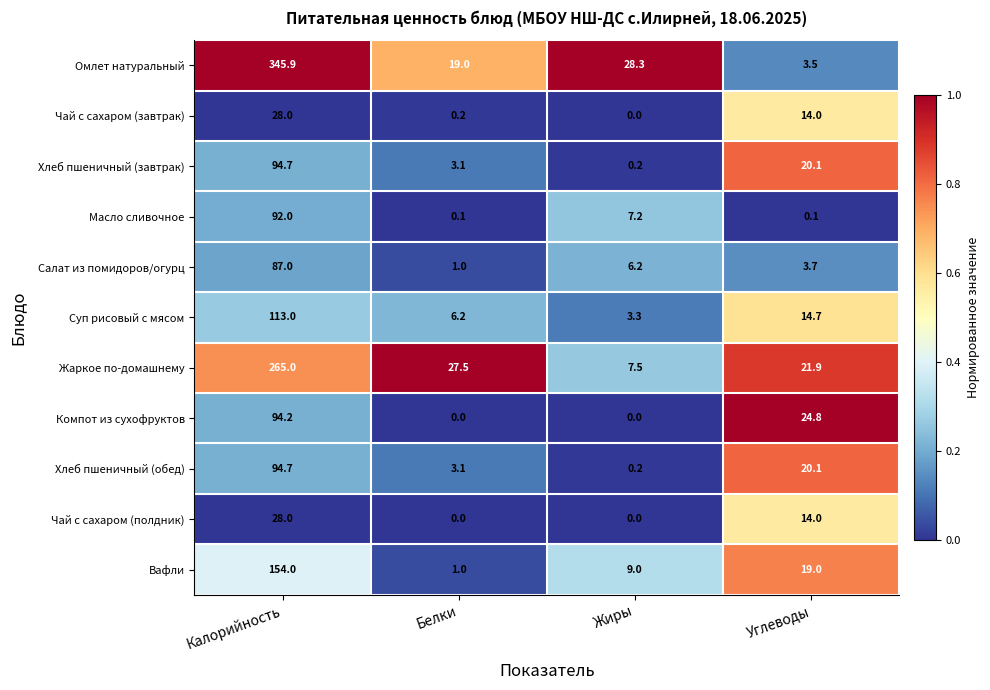

List the labels in order of Хлеб пшеничный (завтрак) value, smallest first.

Жиры, Белки, Углеводы, Калорийность